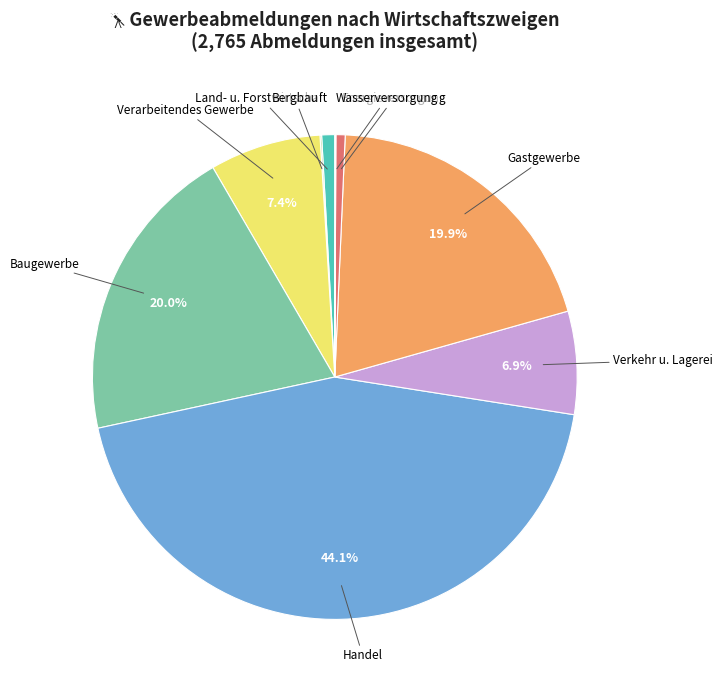

What percentage is NOT represented by Gastgewerbe?

80.1%